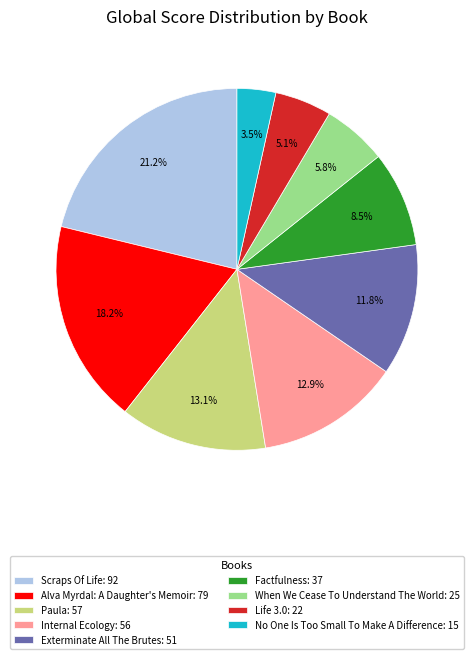

What percentage is NOT represented by Factfulness?

91.5%